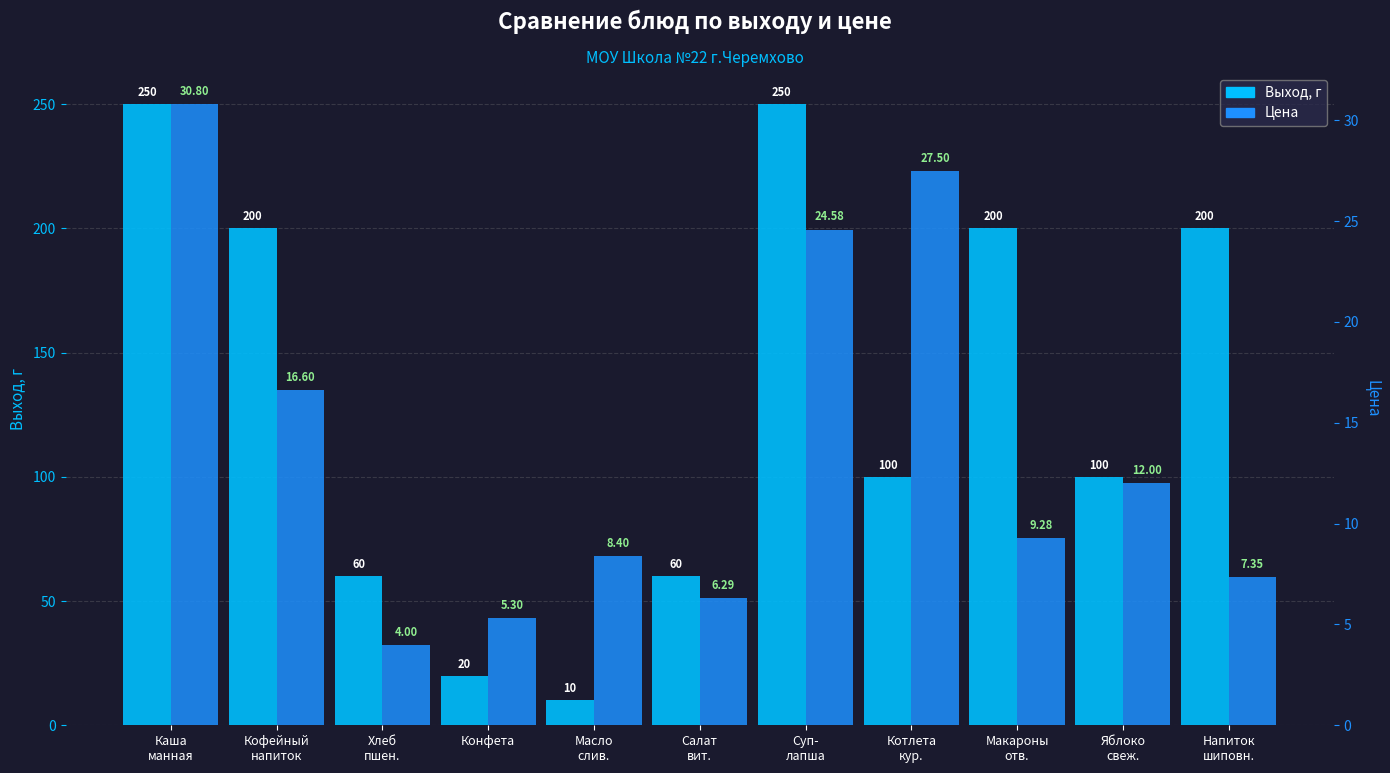

Are the bars horizontal?

No